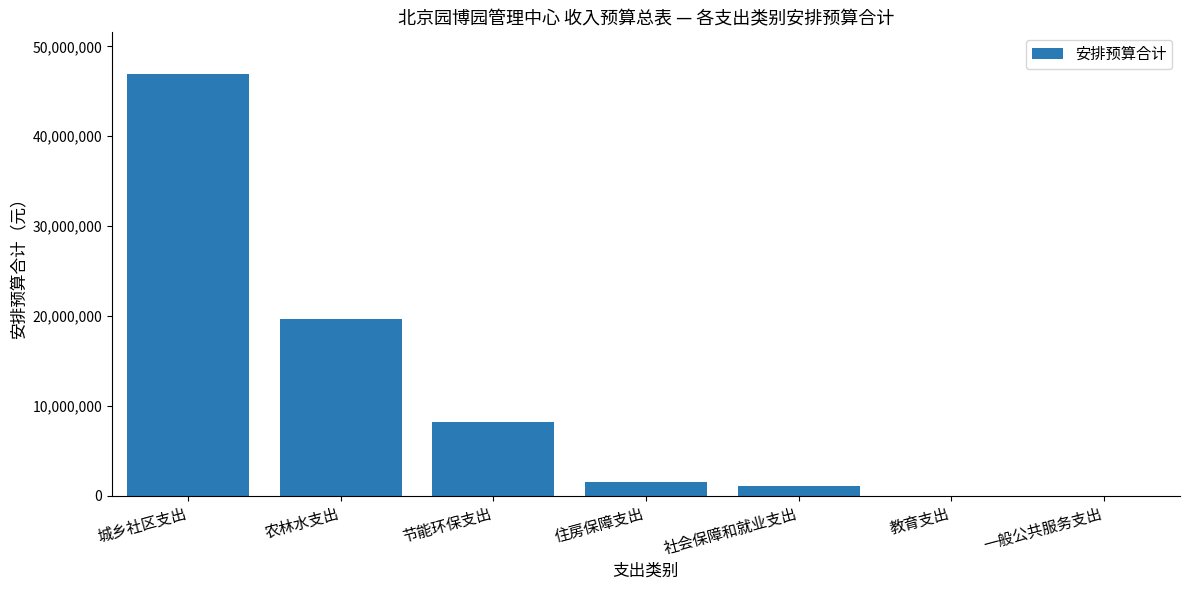

What is the sum of all values?

77432808.6